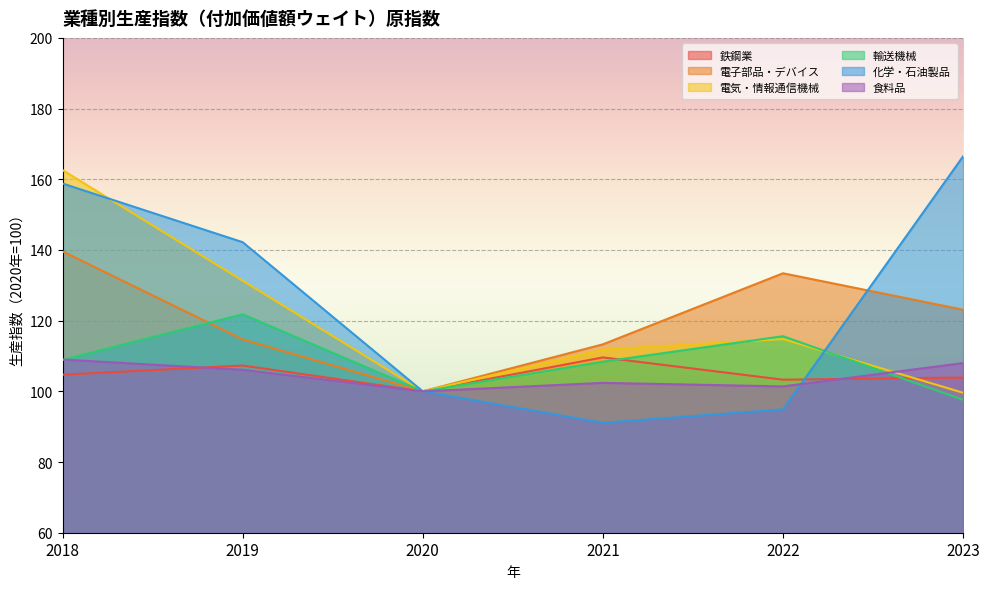

What is the value of the 電気・情報通信機械 point at the 3rd from the left?

100.0